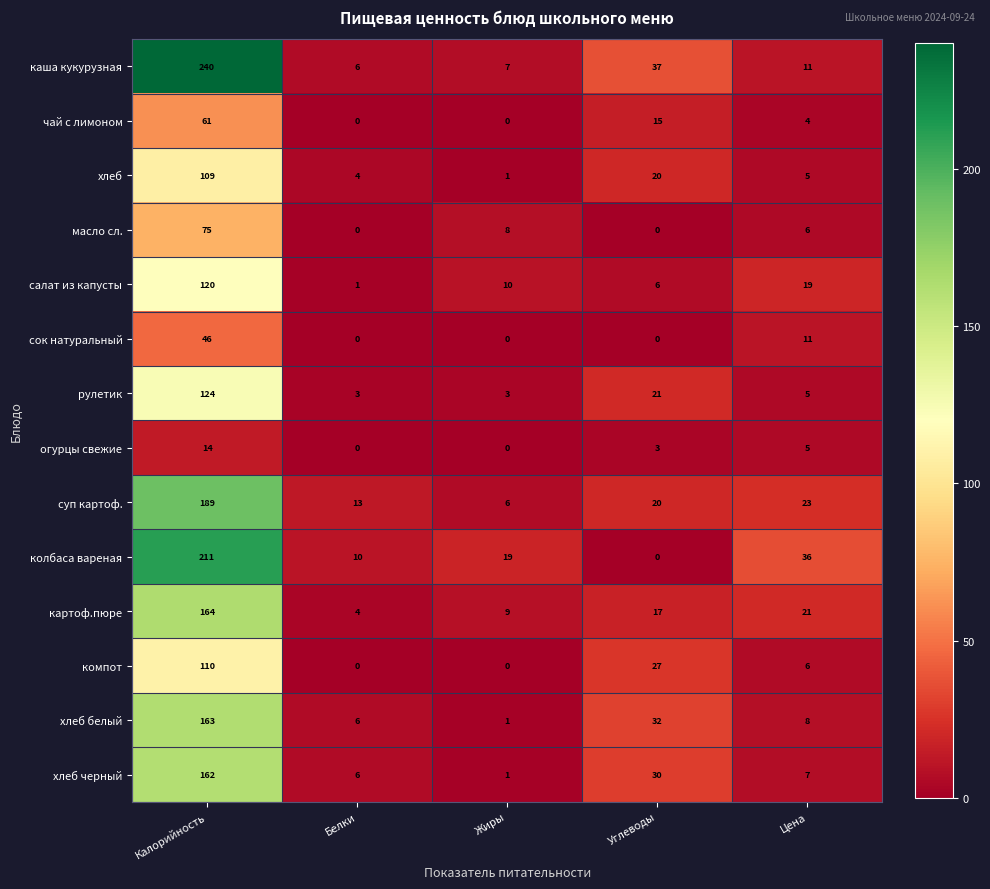

List the series in order of their peak value, highest first.

каша кукурузная, колбаса вареная, суп картоф., картоф.пюре, хлеб белый, хлеб черный, рулетик, салат из капусты, компот, хлеб, масло сл., чай с лимоном, сок натуральный, огурцы свежие